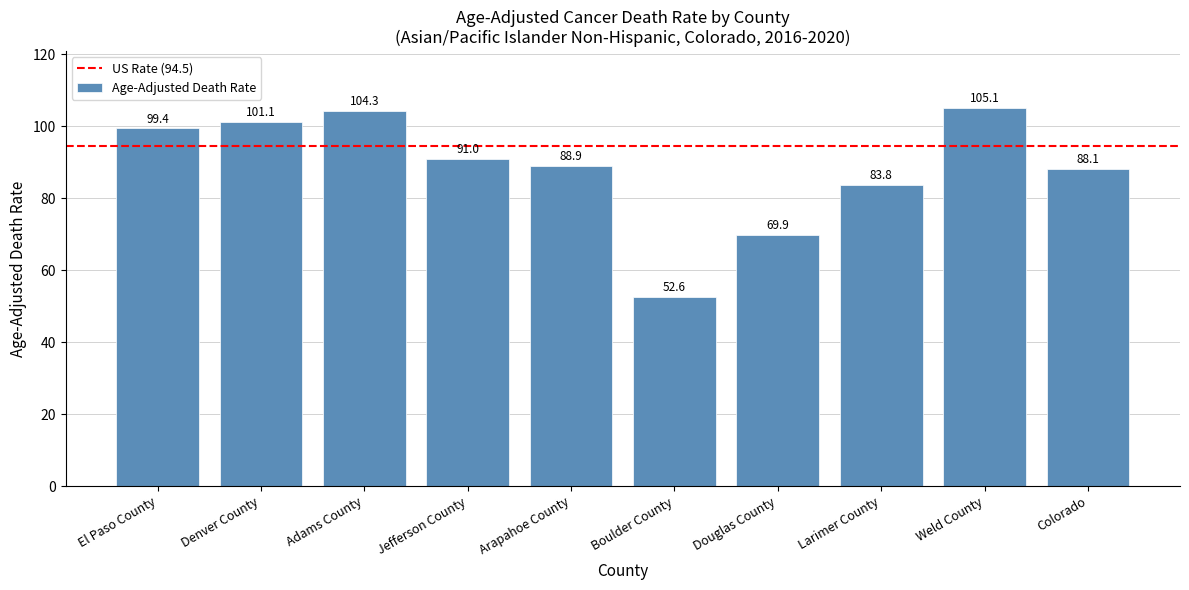

The value at Arapahoe County is 88.9. True or false?

True